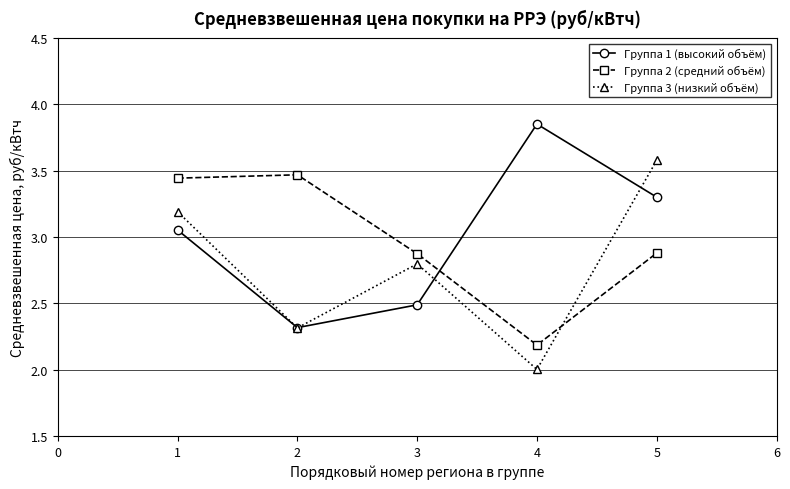

What is the value of the Группа 1 (высокий объём) point at the 2nd from the left?

2.3